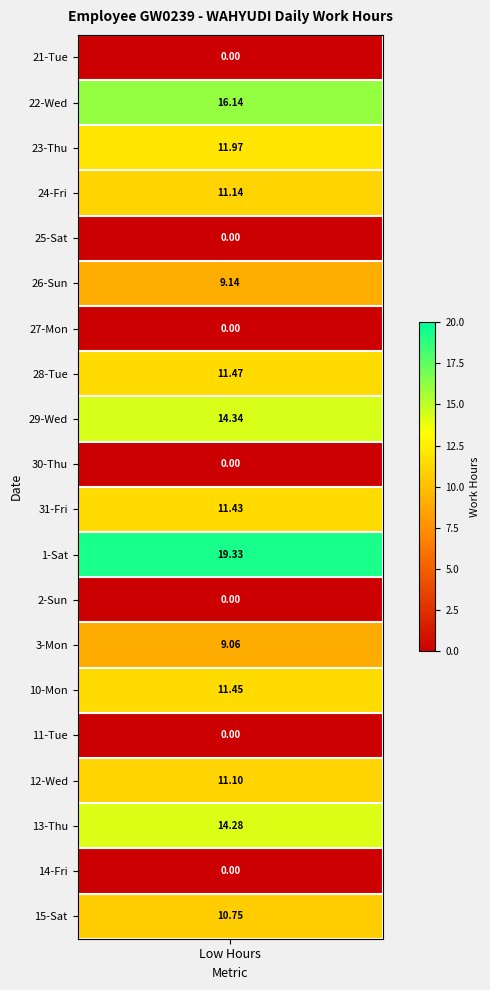

True or false: 23 has a value of 11.1 at 8.

True